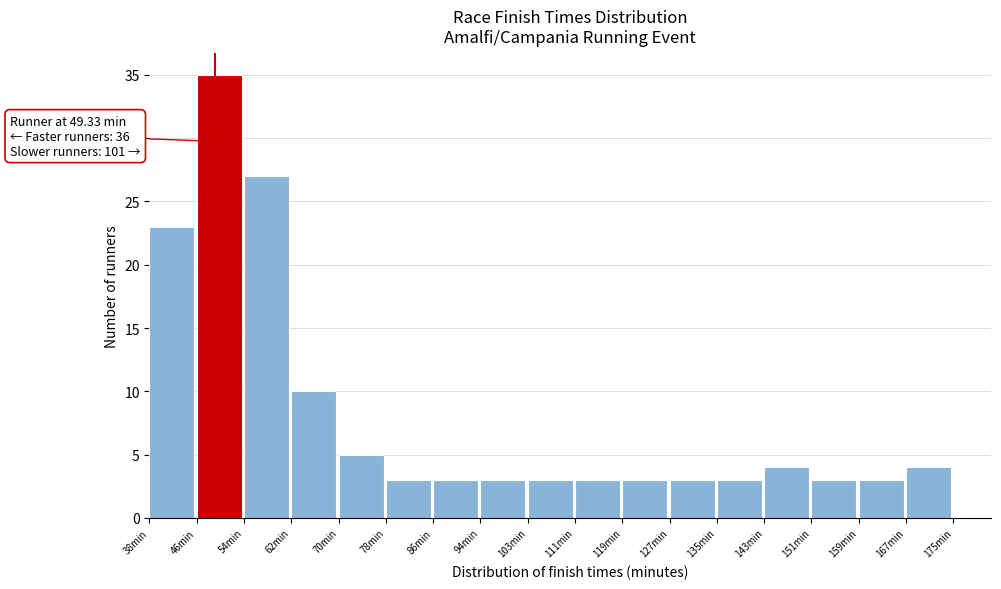

Which range on the x-axis has the tallest bar?

46 to 54